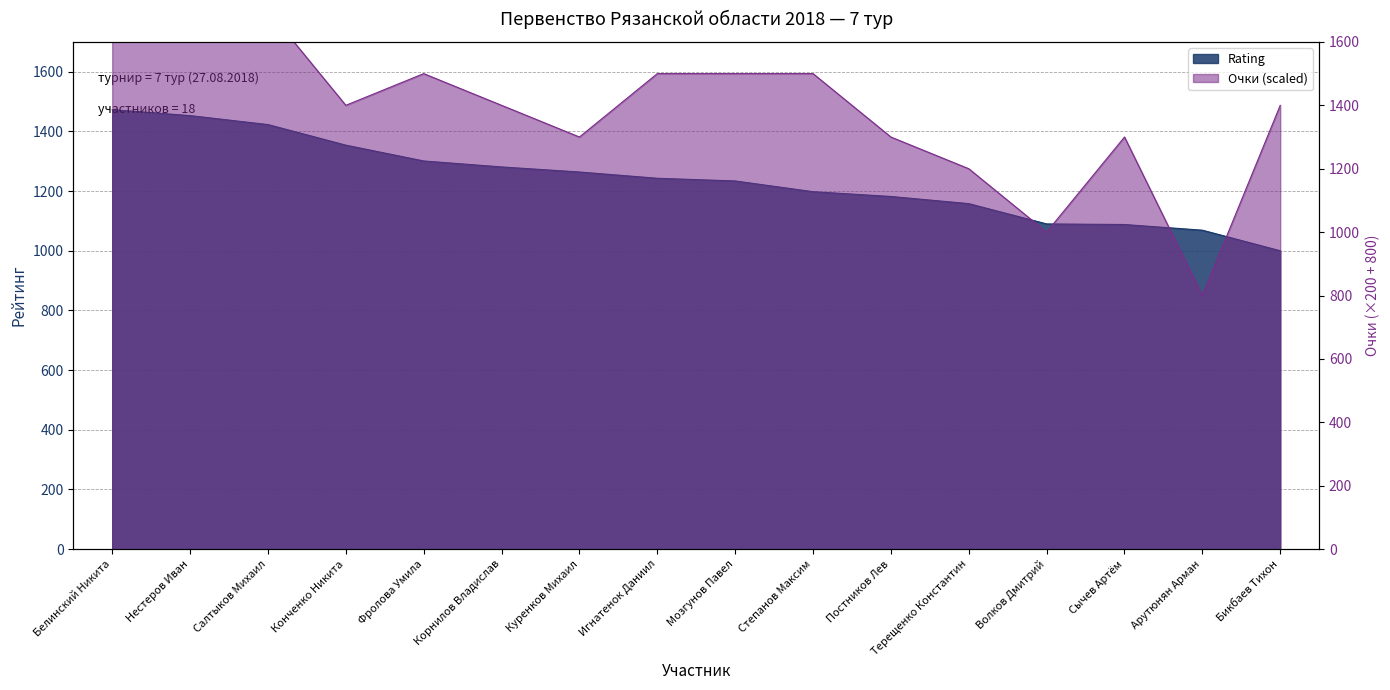

What is the sum of the values at Арутюнян Арман and Сычев Артём?

2157